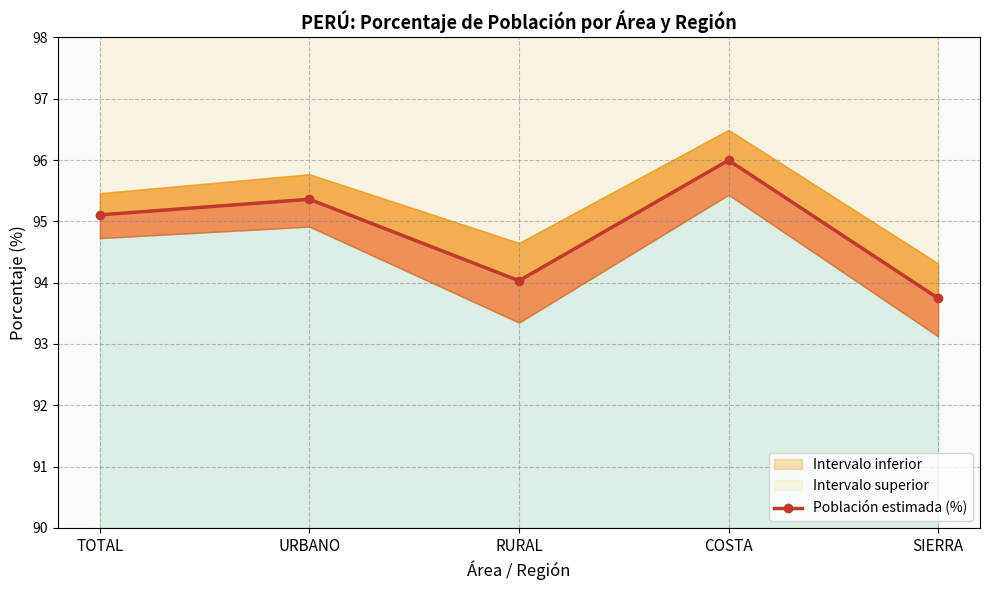

What is the approximate value at SIERRA?

93.7